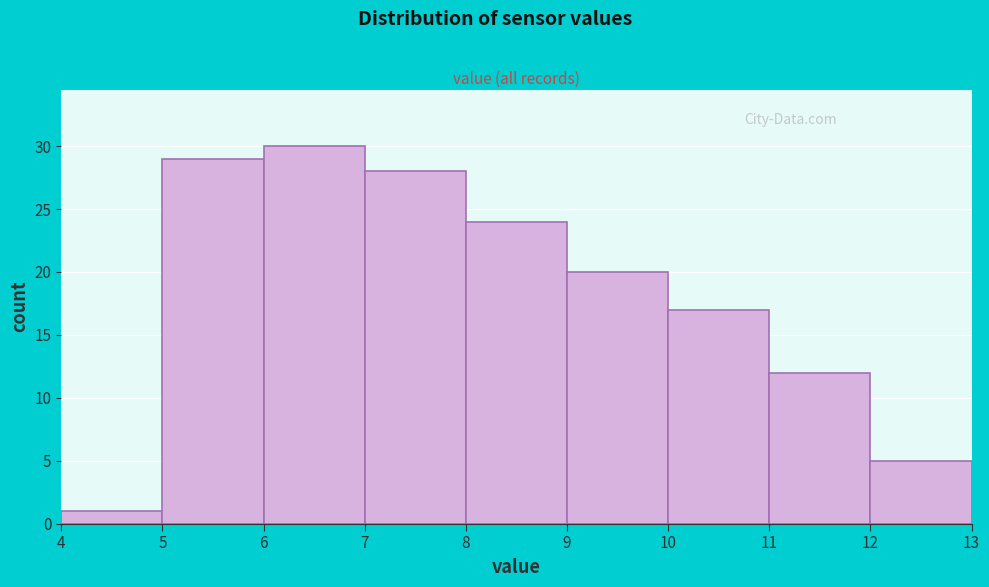

Reading left to right, list every bar in this chart as the range it spans on the x-axis followed by its height. The values are not printed on the chart, so give them approximately, as read against the axis.

4 to 5: 1
5 to 6: 29
6 to 7: 30
7 to 8: 28
8 to 9: 24
9 to 10: 20
10 to 11: 17
11 to 12: 12
12 to 13: 5